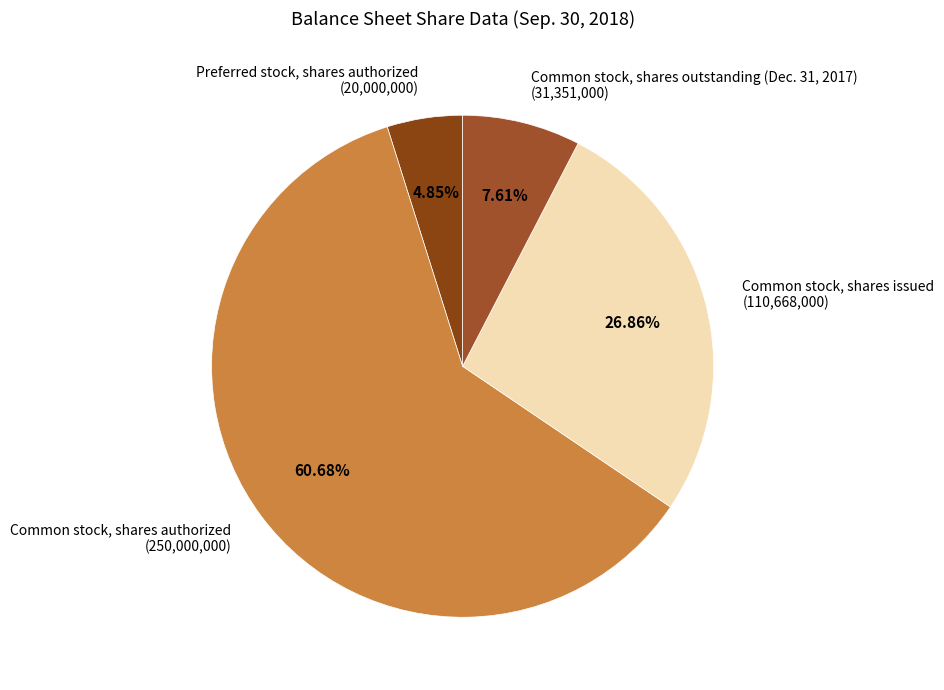

Combined, do Preferred stock, shares authorized and Common stock, shares issued account for over 50%?

No